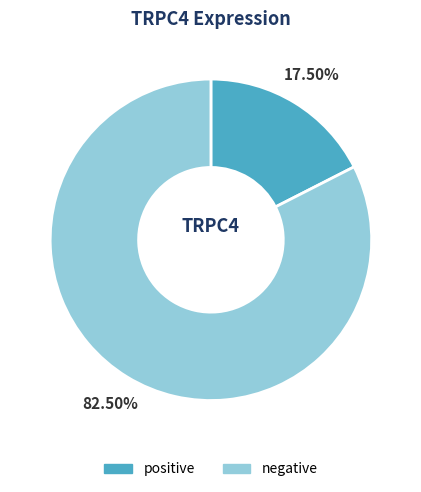

What is the majority slice?

negative